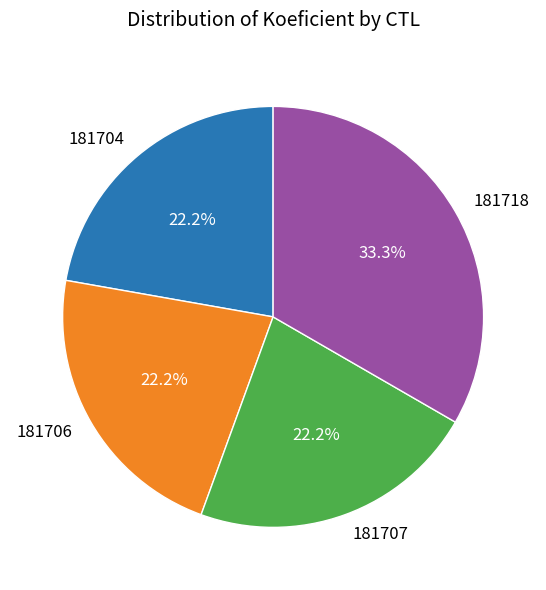

What percentage is the 181707 slice, to the nearest percent?

22%